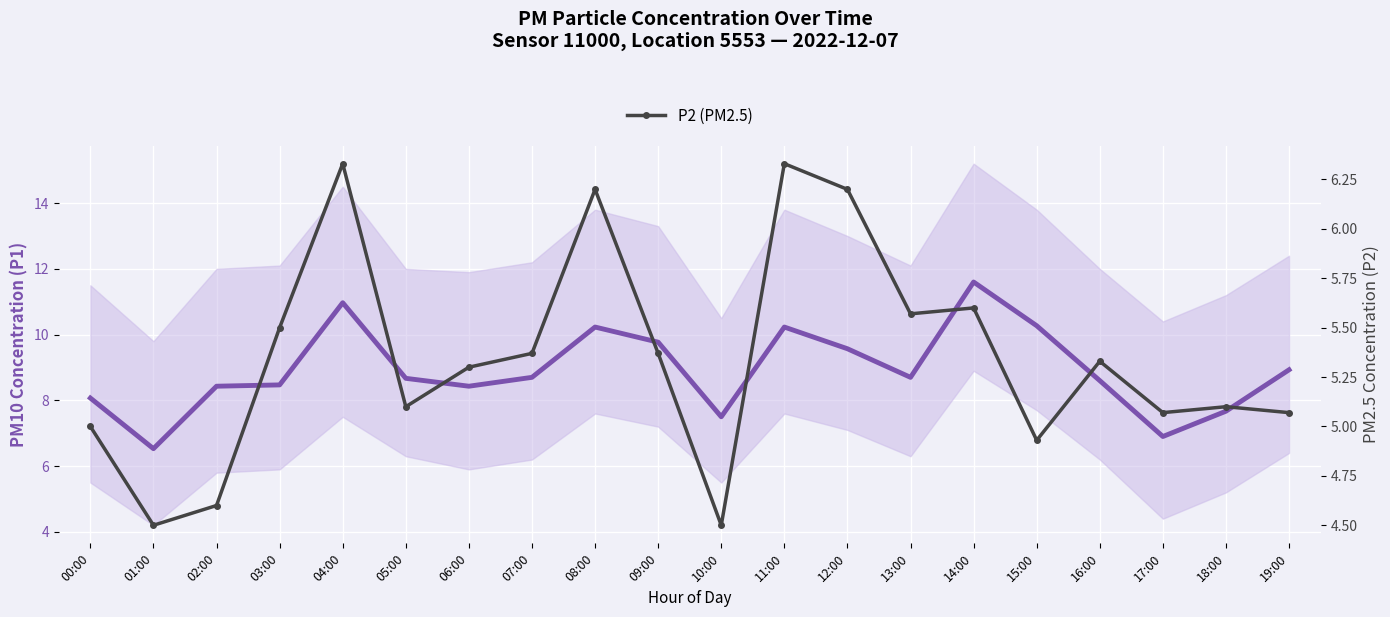

At which category does the chart reach its peak across all series?

14:00